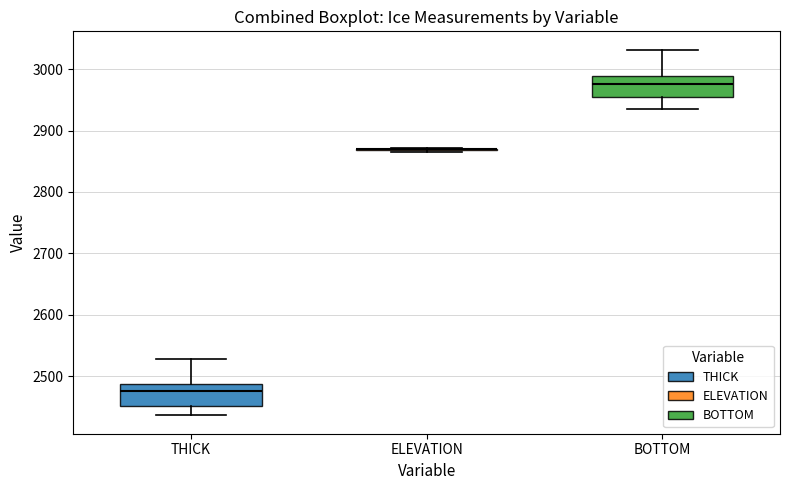

Where is the lower edge of the box for BOTTOM on the y-axis? The values are not printed on the chart, so give them approximately, as read against the axis.

2950